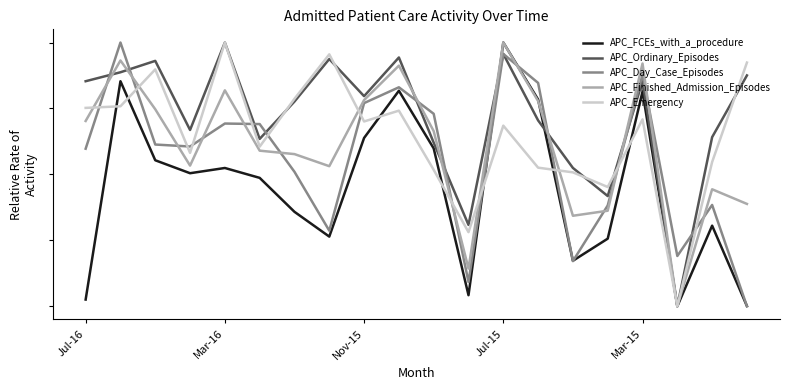

Does the chart display data point markers on the line(s)?

No